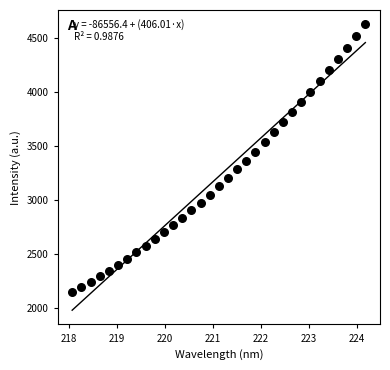

What is the range of X values (max minus min)?

6.1